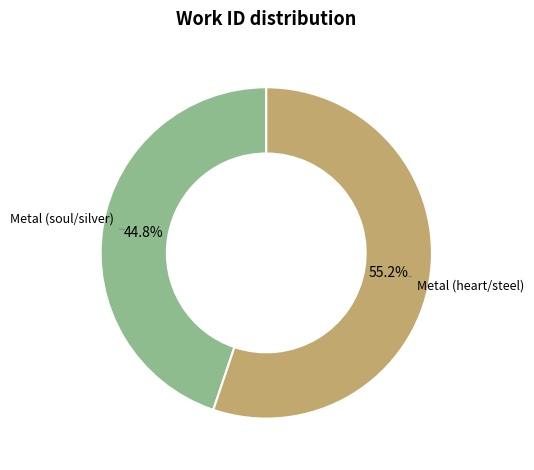

Does Metal (soul/silver) account for over 50% of the chart?

No